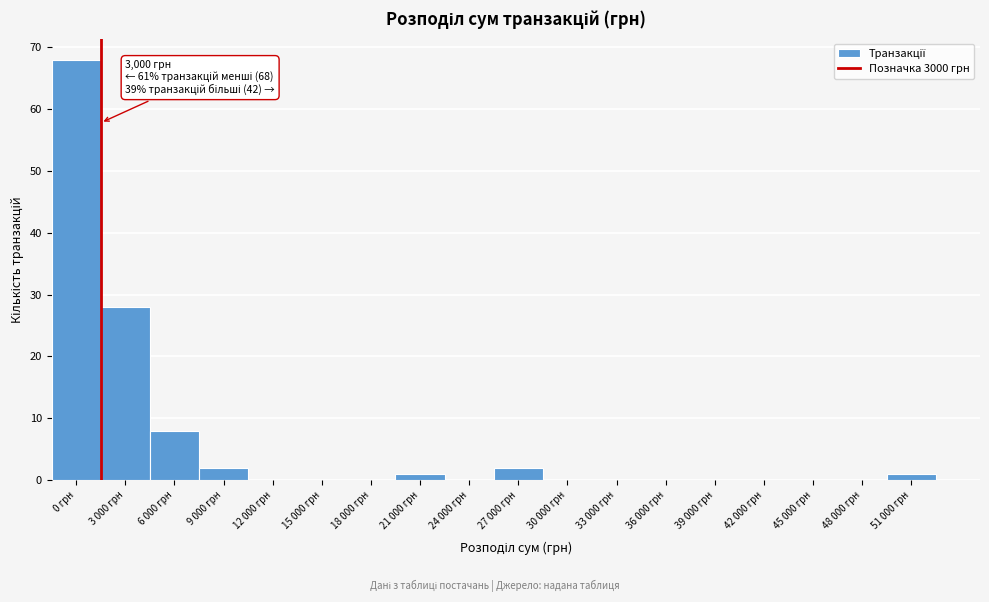

Reading right to left, what are all the values shown in this chart?

51 000 грн=1	48 000 грн=0	45 000 грн=0	42 000 грн=0	39 000 грн=0	36 000 грн=0	33 000 грн=0	30 000 грн=0	27 000 грн=2	24 000 грн=0	21 000 грн=1	18 000 грн=0	15 000 грн=0	12 000 грн=0	9 000 грн=2	6 000 грн=8	3 000 грн=28	0 грн=68